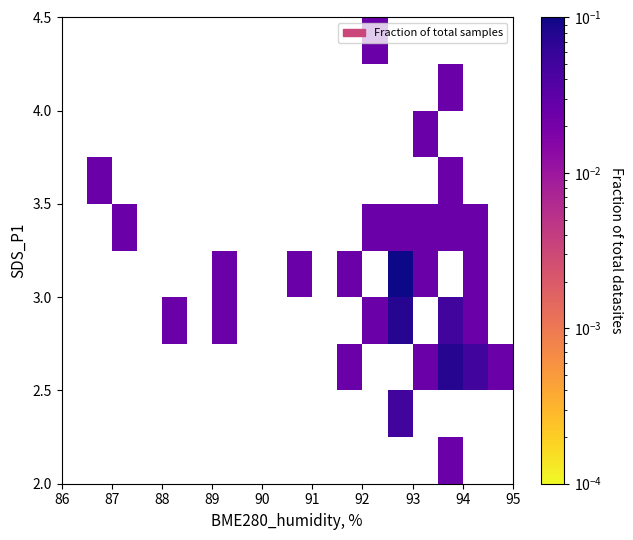

How many data points does each series have?

18